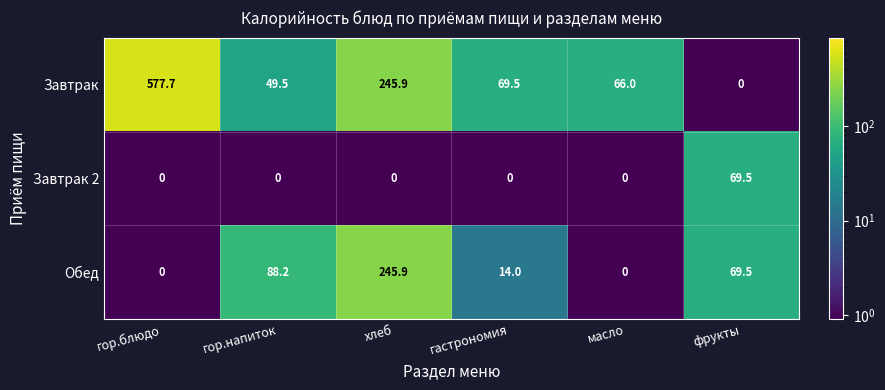

What is the sum of the Обед values at хлеб and масло?

245.9